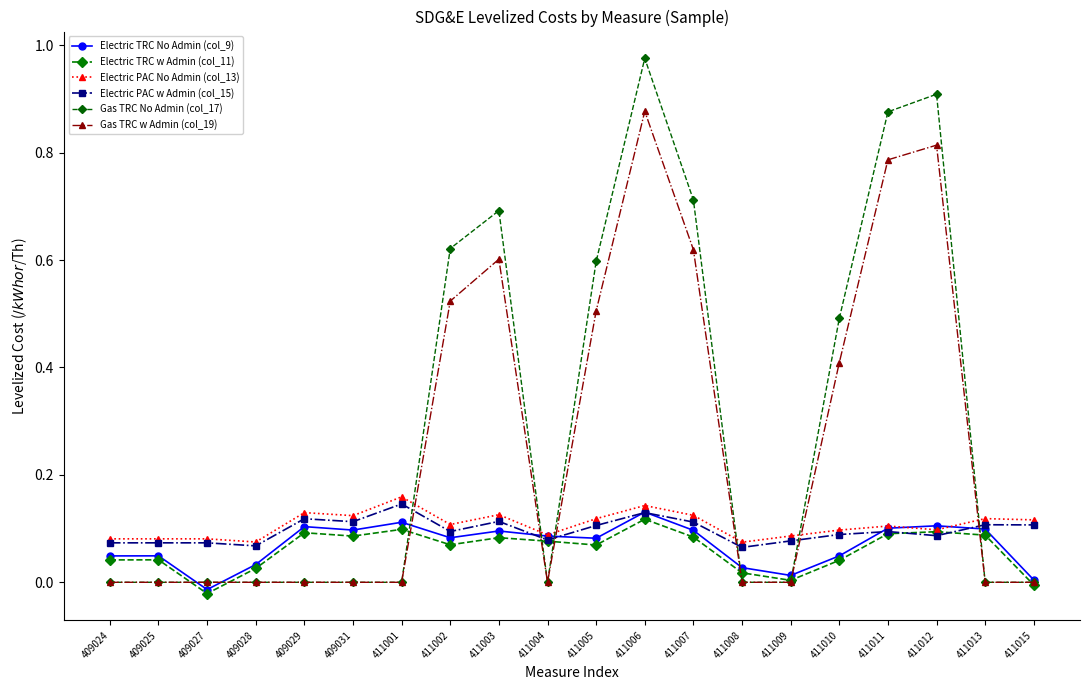

Does the chart have visible grid lines?

No